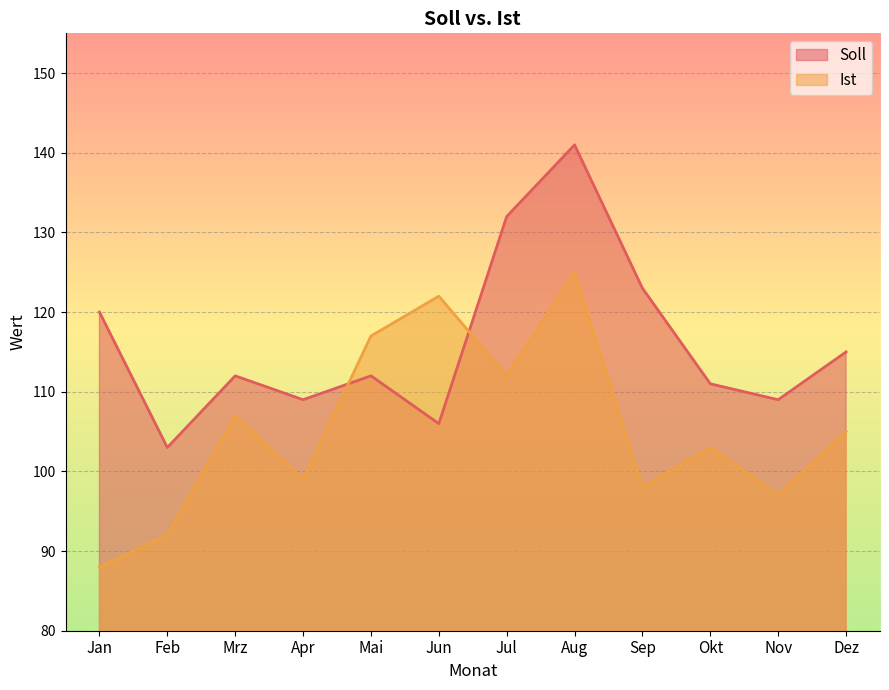

How many distinct data groups are displayed?

2